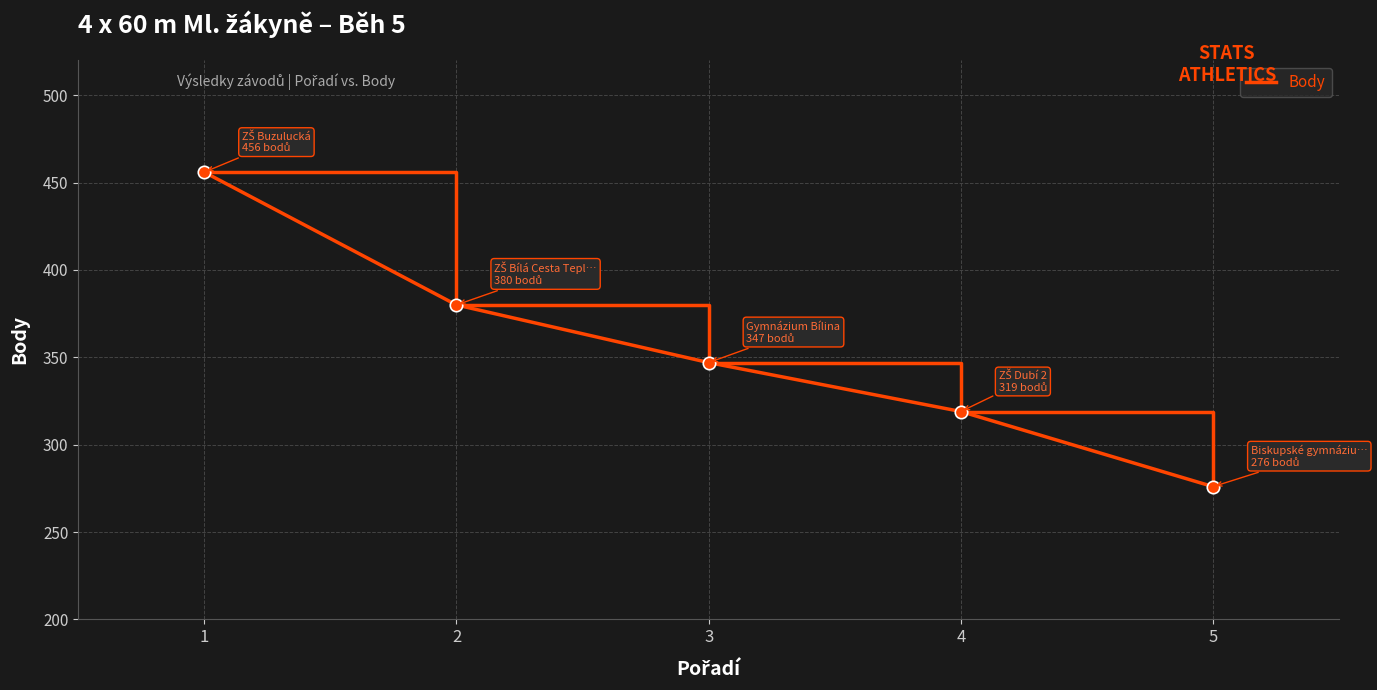

What is the ratio of the value at 3 to the value at 5?

1.3